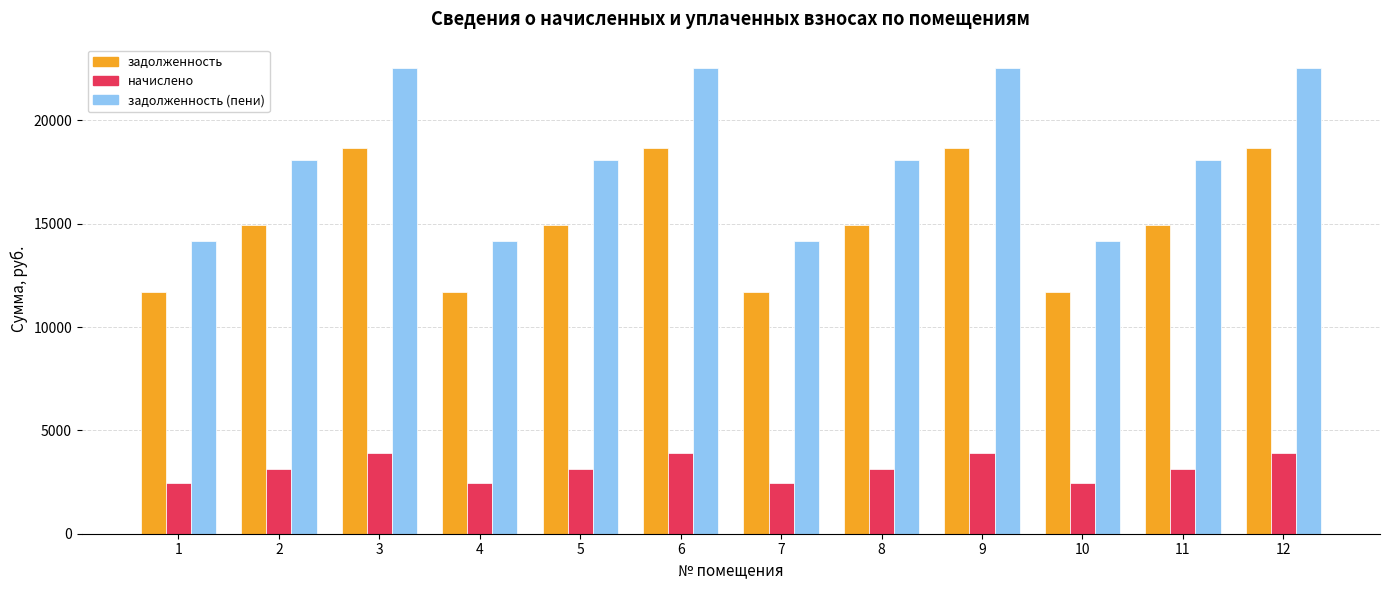

What is the maximum value for задолженность?

18645.8